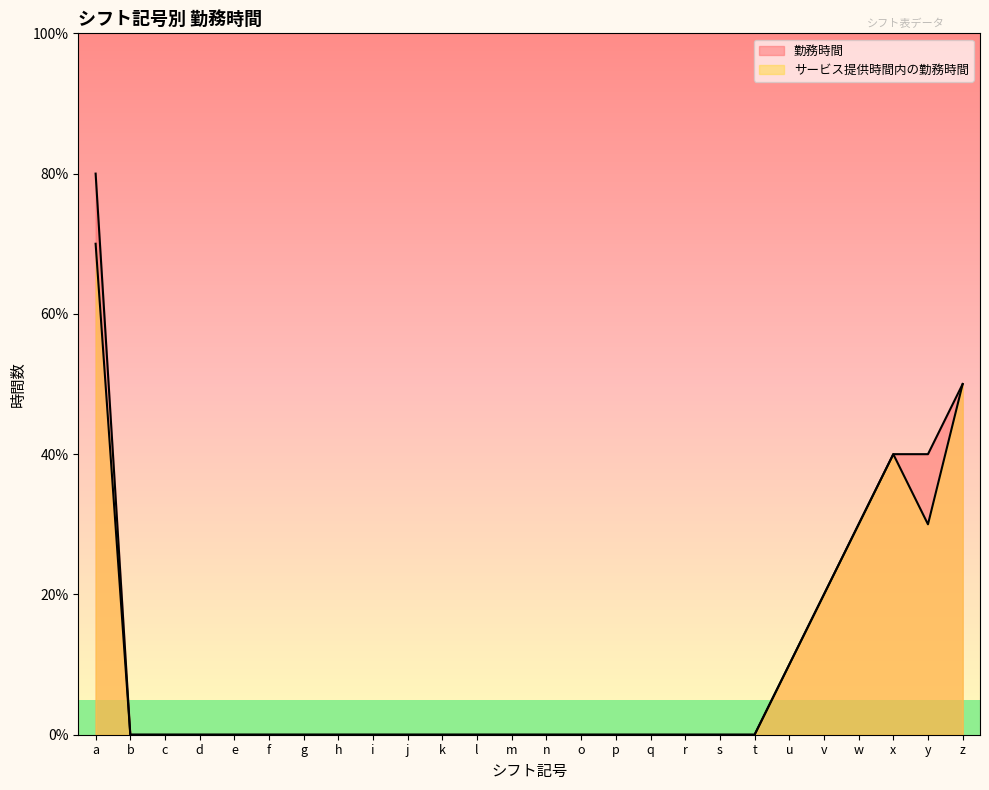

Rank the series by their average value, from highest to lowest.

勤務時間, サービス提供時間内の勤務時間